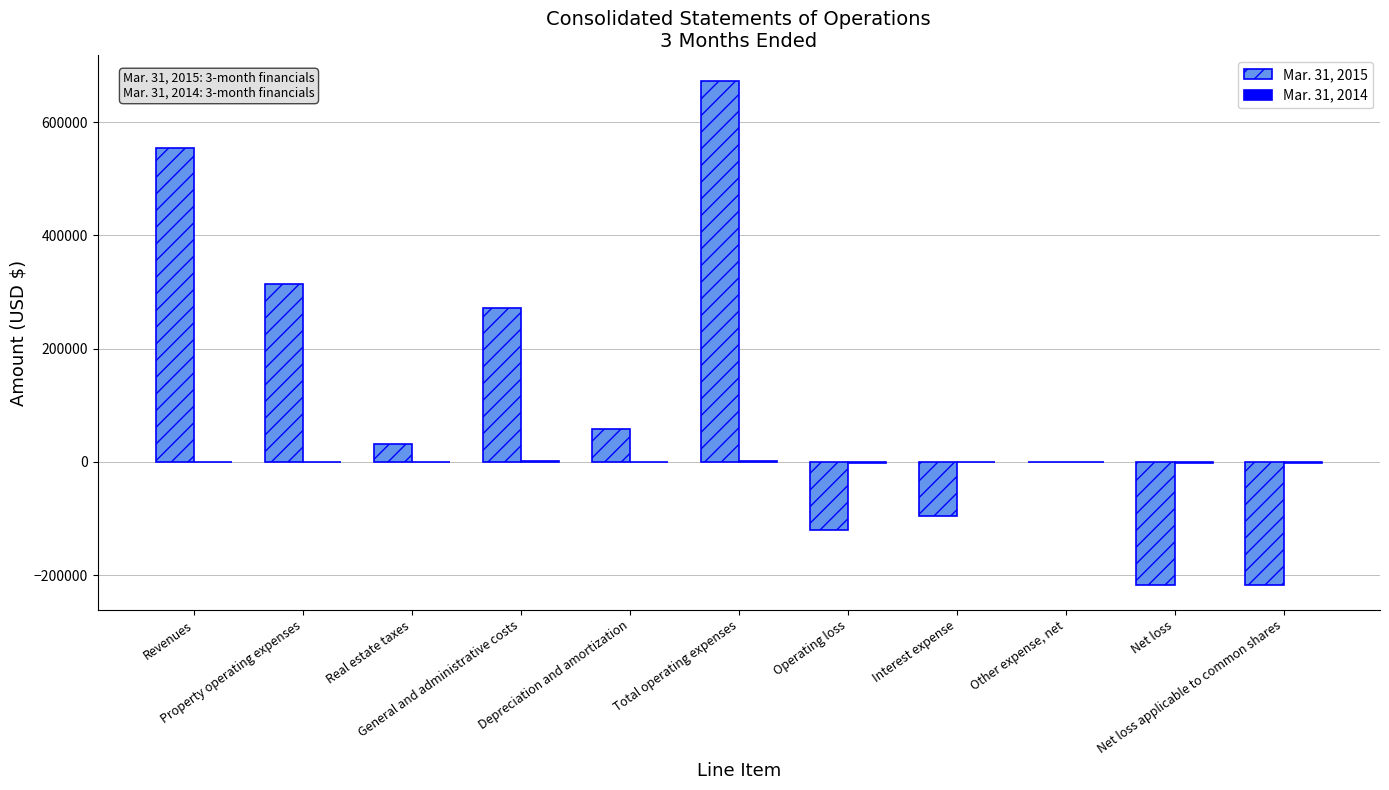

Which series has the largest total across all categories?

Mar. 31, 2015